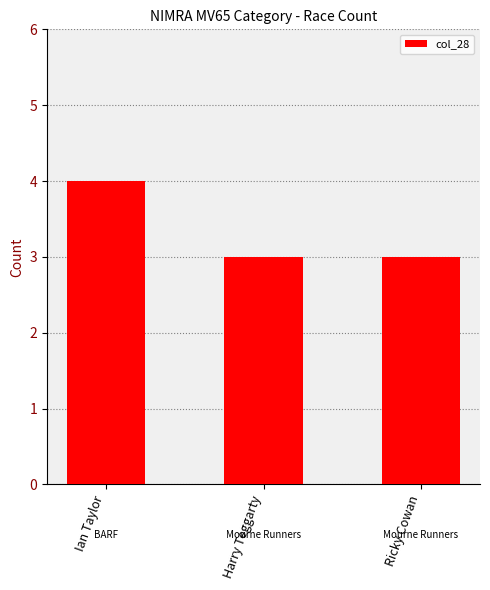

What is the label of the 2nd bar from the left?

Harry Teggarty